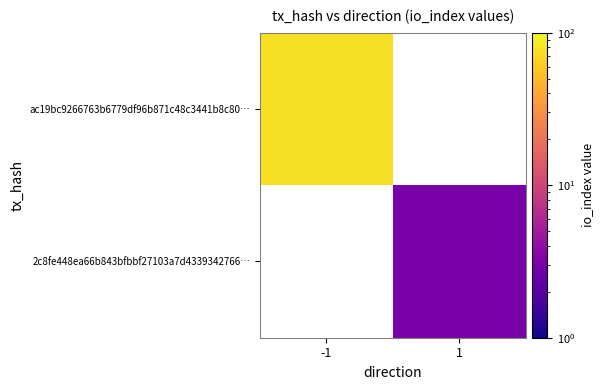

Rank the series by their maximum value, from highest to lowest.

ac19bc9266763b6779df96b871c48c3441b8c80…, 2c8fe448ea66b843bfbbf27103a7d4339342766…